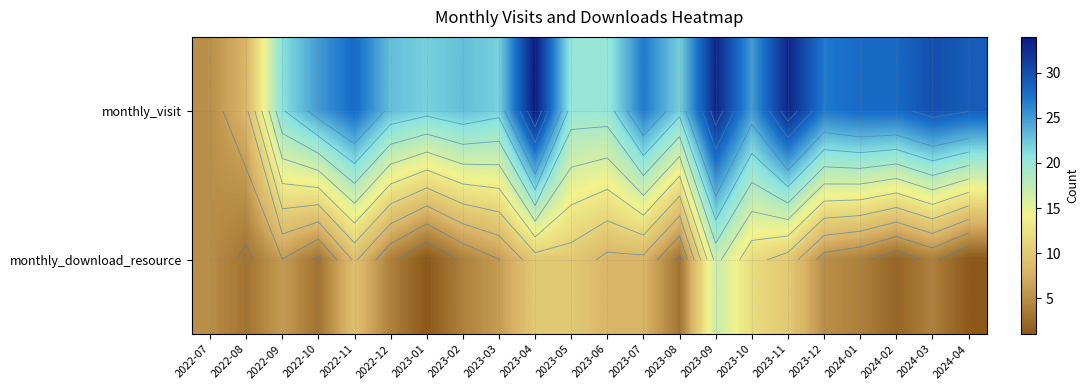

Is the value of monthly_download_resource at 2023-12 greater than the value of monthly_visit at 2022-10?

No